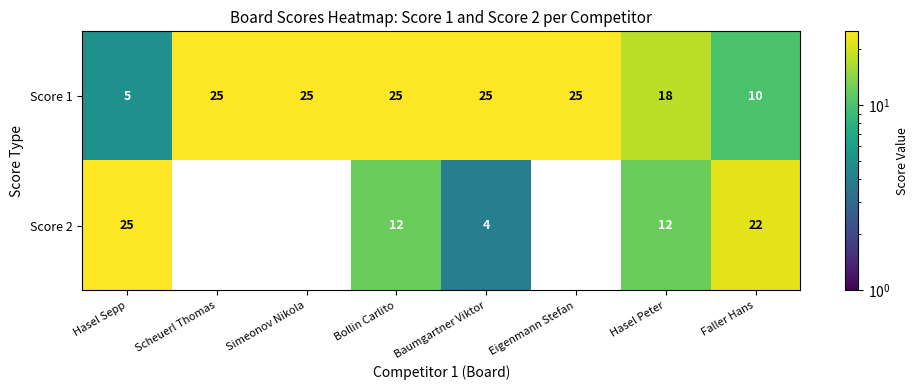

The Score 1 series shows 25 at Bollin Carlito. True or false?

True